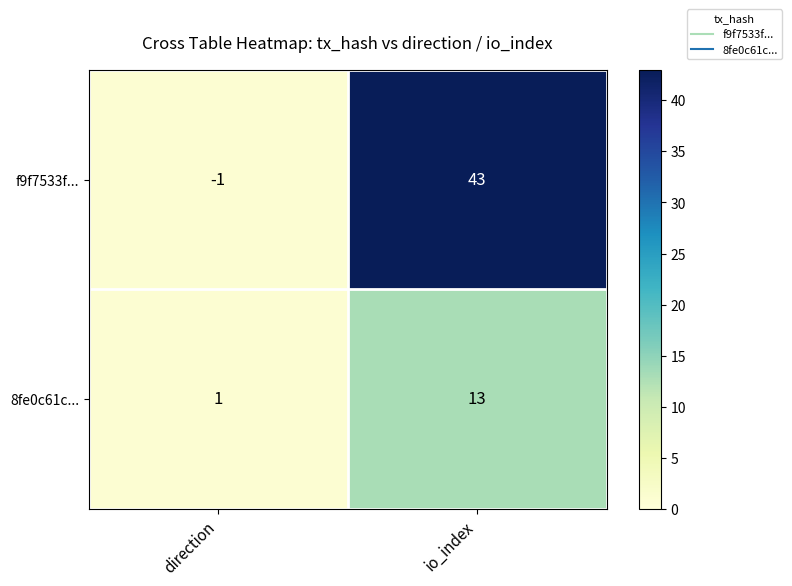

At which category does the chart reach its minimum across all series?

direction